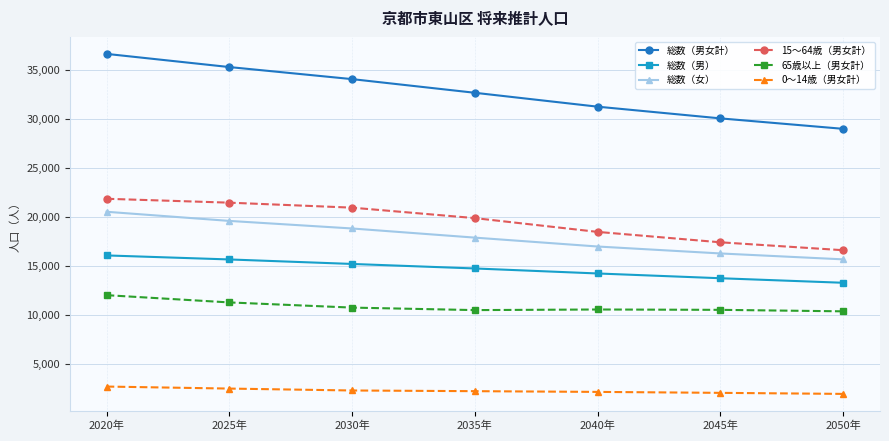

Which series has the widest spread of values?

総数（男女計）